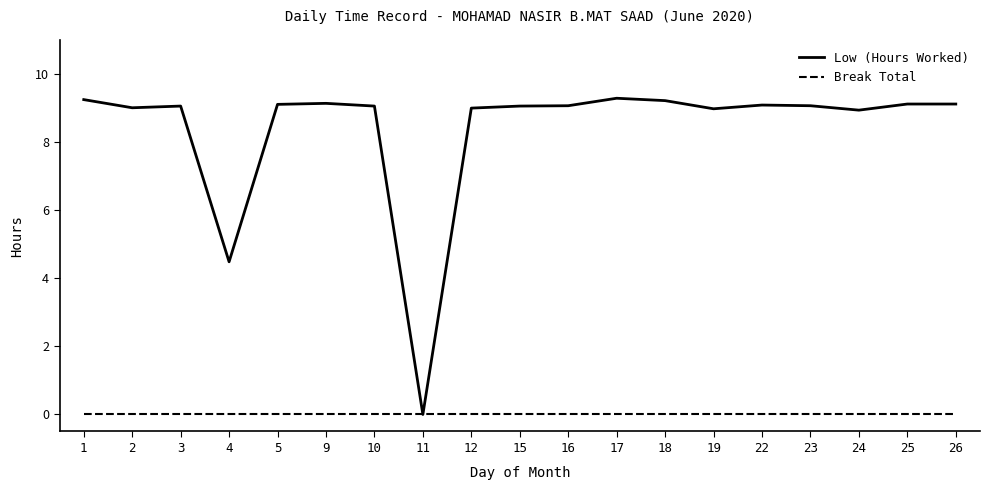

Which category has the lowest value in the Low (Hours Worked) series?

11